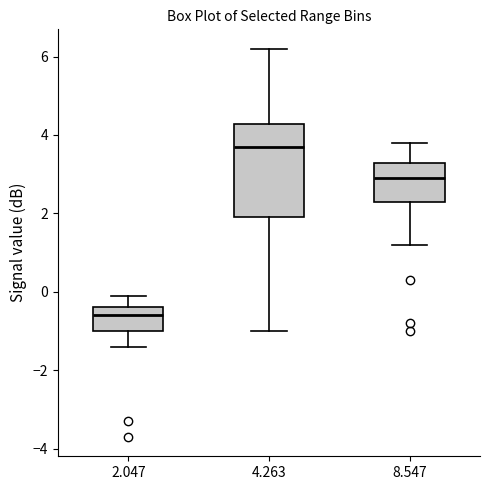

Comparing the boxes themselves (not the whiskers), which one is the tallest?

4.263